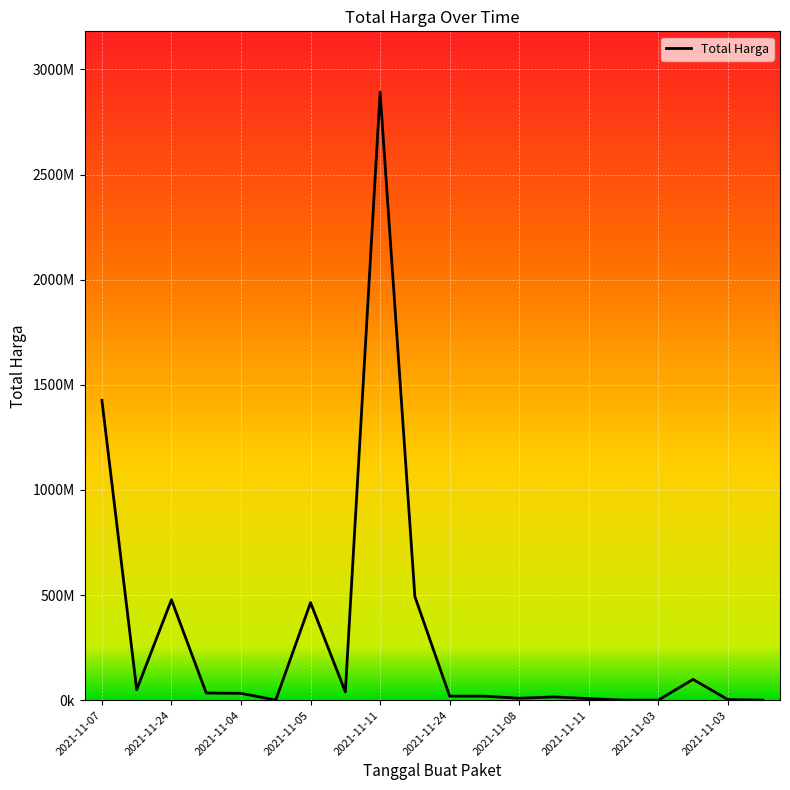

Does the chart display data point markers on the line(s)?

No